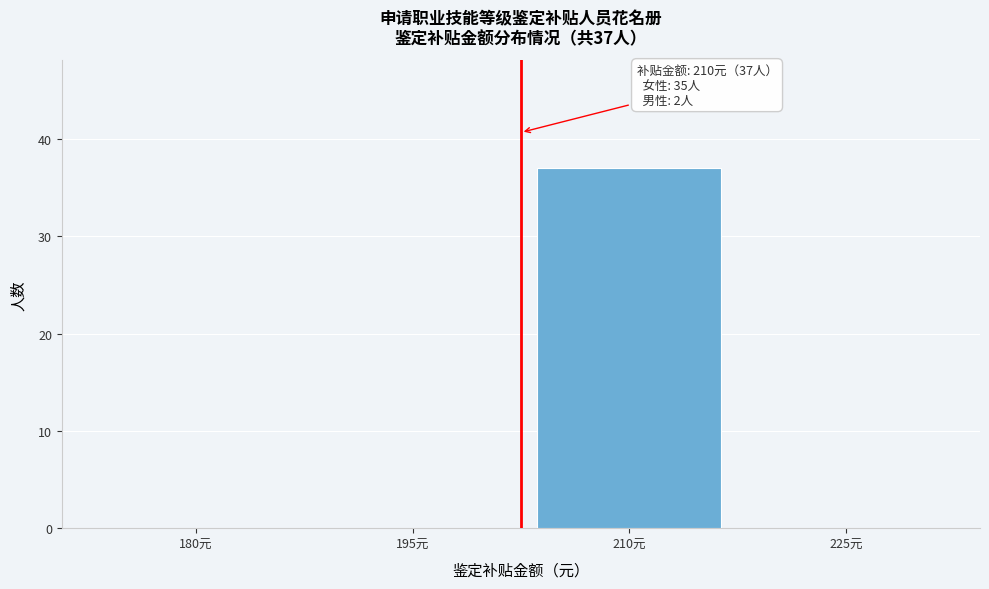

Reading left to right, list all the values displayed in this chart.

180元=0	195元=0	210元=37	225元=0